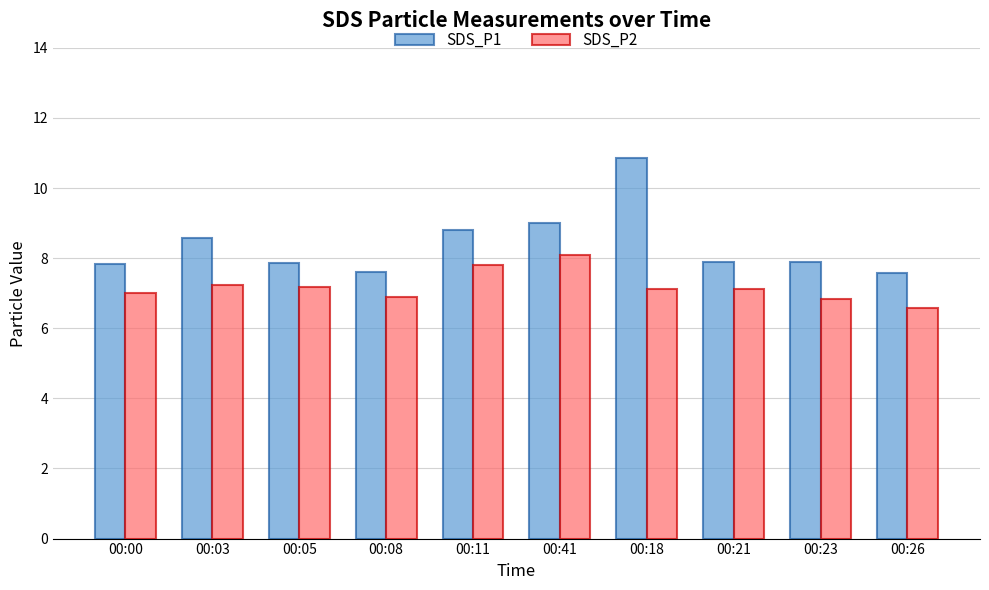

How many bars are there in each group?

2